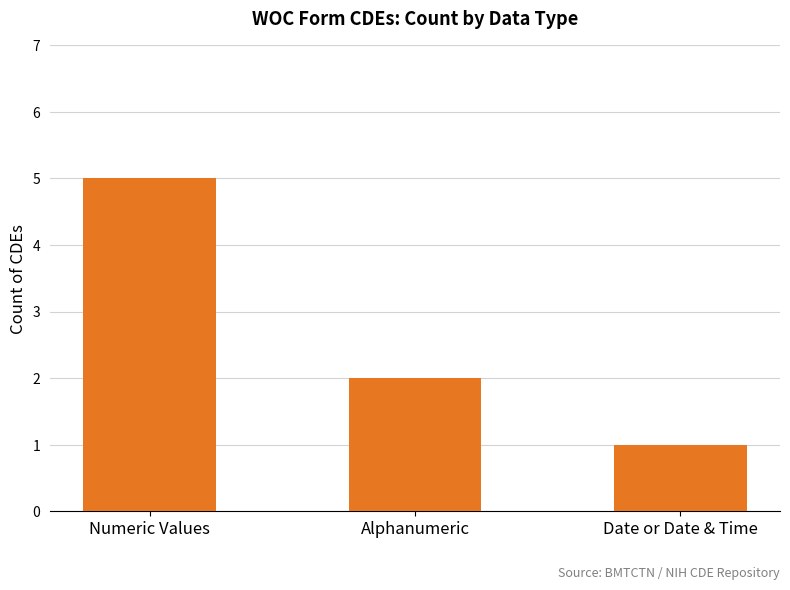

Are the bars grouped side by side (vs. stacked)?

No